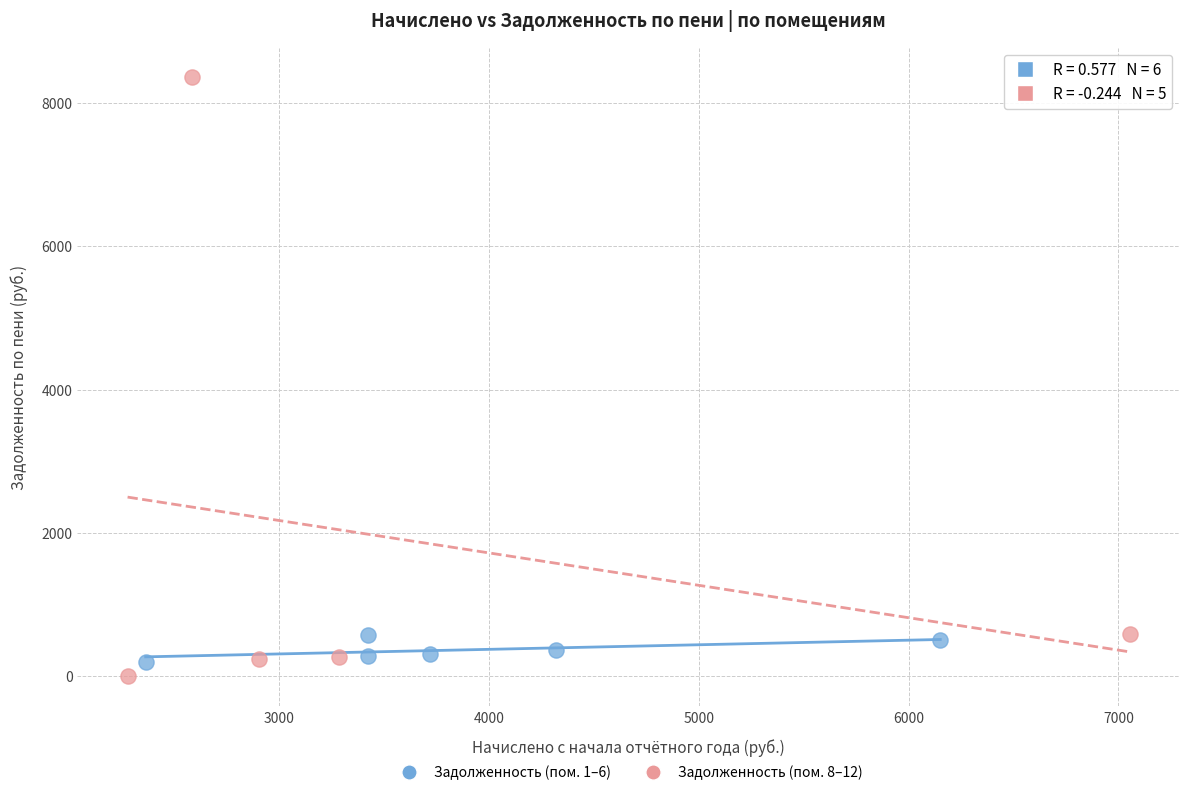

Which series reaches the minimum Y coordinate?

Задолженность (пом. 8–12)